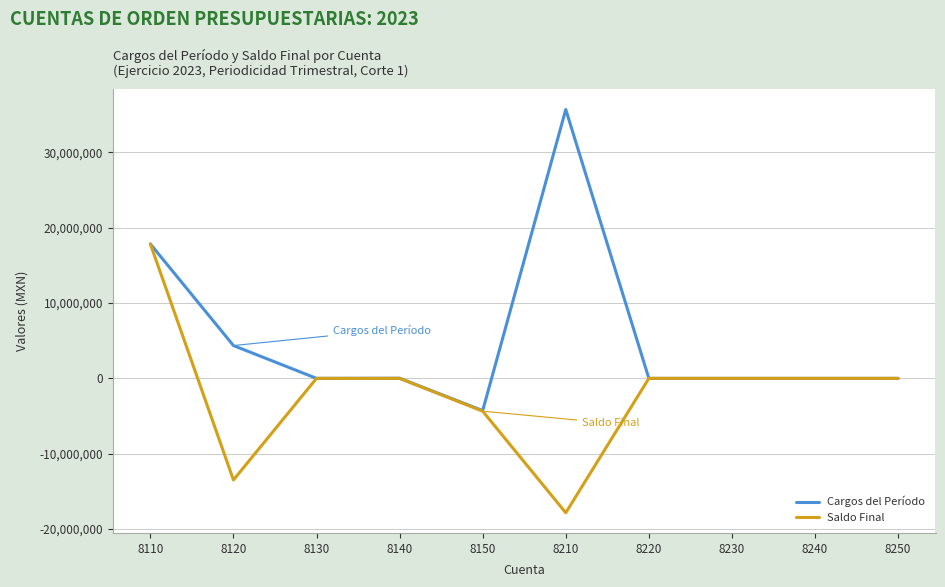

Rank the series by their average value, from highest to lowest.

Cargos del Período, Saldo Final